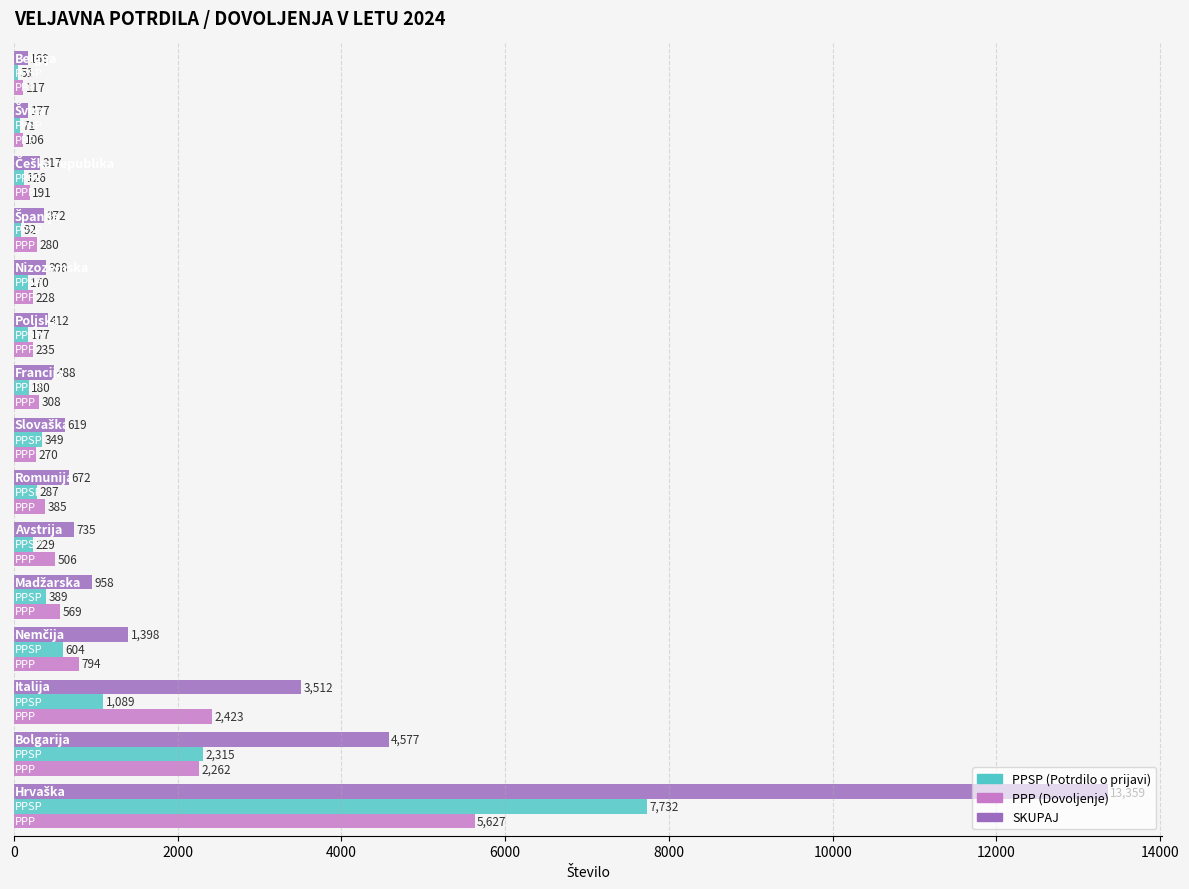

What is the minimum value shown in the chart?

51